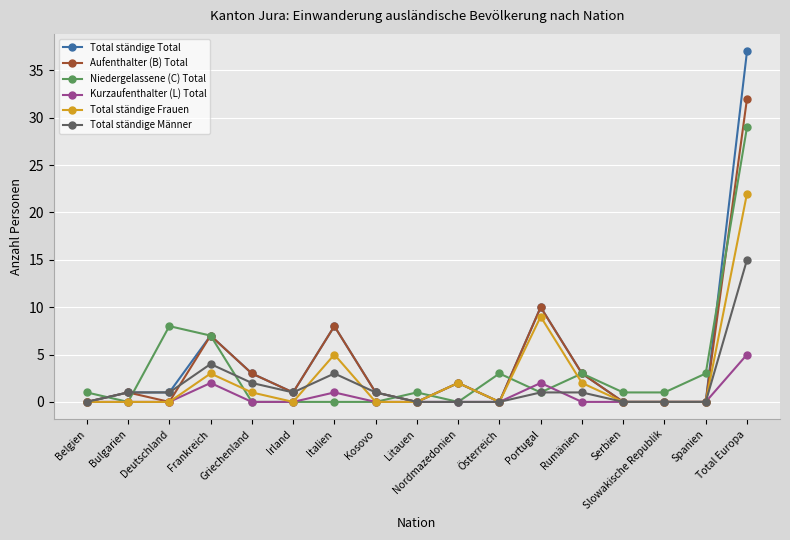

What is the approximate value of Total ständige Total at Griechenland?

3